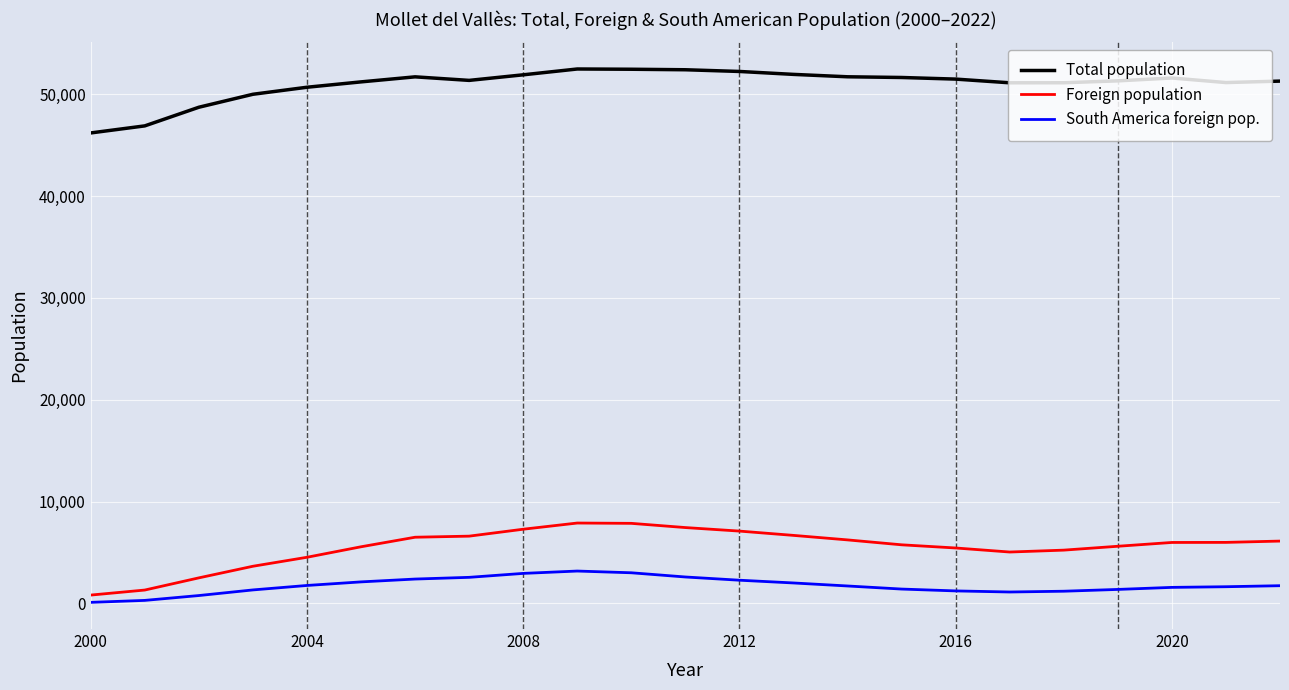

True or false: South America foreign pop. and Total population intersect in this chart.

False